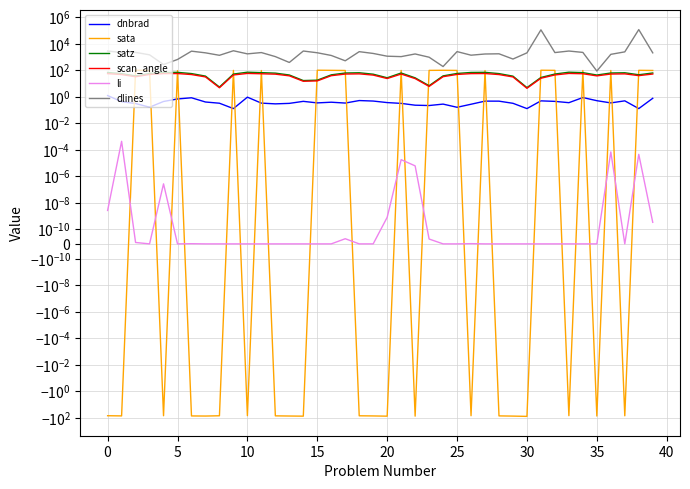

Reading left to right, extract all data points from this chart.

dnbrad: 1.2	0.4	0.3	0.2	0.4	0.7	0.8	0.4	0.3	0.1	0.9	0.3	0.3	0.3	0.4	0.3	0.4	0.3	0.5	0.5	0.4	0.3	0.2	0.2	0.3	0.2	0.3	0.5	0.5	0.3	0.1	0.5	0.4	0.3	0.9	0.5	0.3	0.5	0.1	0.7
sata: -71.7	-73.9	97.5	94.6	-71.7	92.5	-74.4	-75.8	-72.3	95.4	-71.0	93.1	-73.4	-75.5	-77.3	98.4	96.1	93.9	-72.6	-74.4	-77.4	94.3	-77.1	95.4	97.1	94.6	-71.5	92.6	-73.8	-76.5	-80.4	98.1	96.0	-71.0	93.3	-75.6	93.8	-72.5	96.5	94.1
satz: 66.6	54.6	36.4	55.8	66.6	67.9	54.7	35.3	5.3	50.4	69.6	64.4	59.2	42.8	16.3	17.4	44.0	60.4	63.2	49.2	26.4	60.5	26.2	6.7	36.6	55.9	66.5	68.0	54.5	35.0	4.8	27.9	50.6	69.5	64.5	42.6	60.6	63.0	44.5	60.8
scan_angle: 54.4	46.2	31.7	47.1	54.4	55.1	46.2	30.8	4.7	43.0	56.1	53.0	49.5	37.0	14.4	15.4	38.0	50.4	52.2	42.1	23.2	50.4	23.0	5.9	31.9	47.2	54.3	55.2	46.1	30.5	4.2	24.4	43.2	56.0	53.1	36.8	50.5	52.1	38.4	50.6
li: 0.0	0.0	0.0	0.0	0.0	0.0	0.0	0.0	0.0	0.0	0.0	0.0	0.0	0.0	0.0	0.0	0.0	0.0	0.0	0.0	0.0	0.0	0.0	0.0	0.0	0.0	0.0	0.0	0.0	0.0	0.0	0.0	0.0	0.0	0.0	0.0	0.0	0.0	0.0	0.0
dlines: 2757.0	2095.0	2181.0	1421.0	264.0	635.0	2689.0	2013.0	1311.0	2888.0	1684.0	2109.0	1045.0	378.0	2756.0	2037.0	1275.0	505.0	2467.0	1808.0	1122.0	1042.0	1655.0	941.0	186.0	2493.0	1337.0	1645.0	1703.0	685.0	2006.0	109170.0	2109.0	2753.0	2168.0	85.0	1548.0	2384.0	114141.0	2009.0